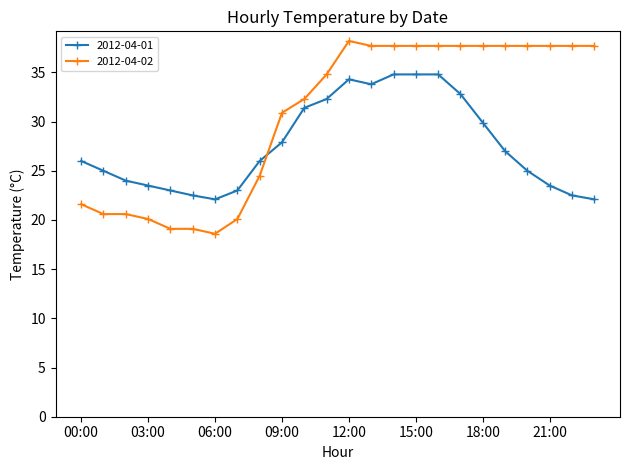

How many values in the 2012-04-02 series are below 37?

12